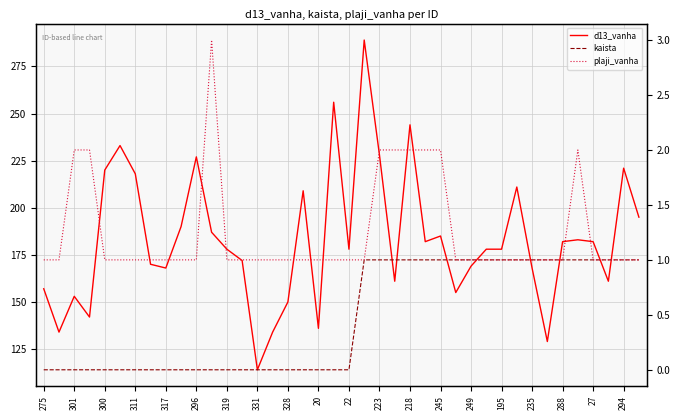

Is it true that kaista equals 1 at 21?

True